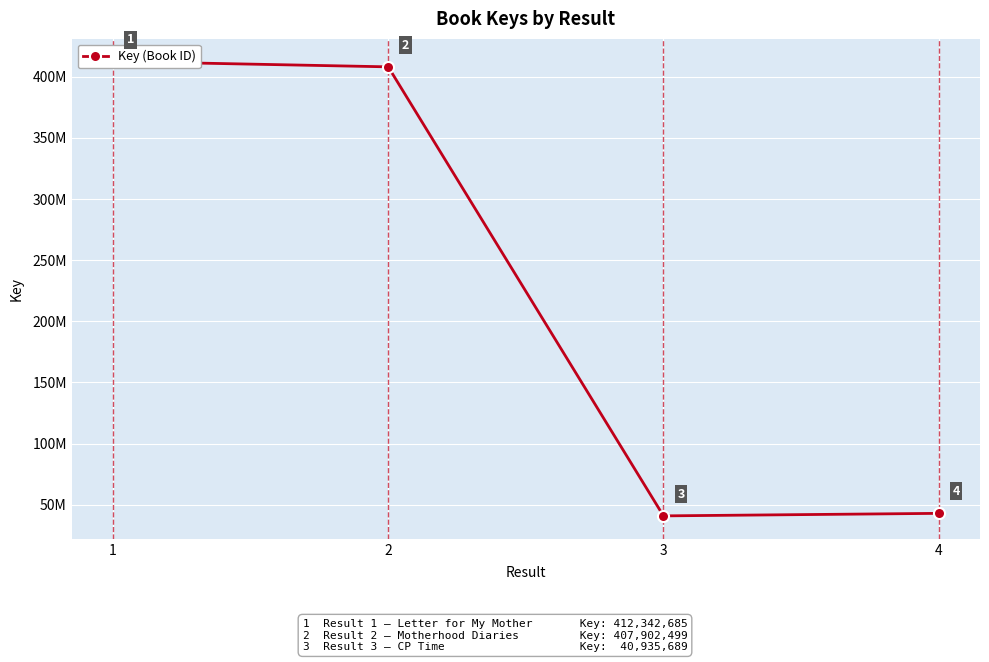

Read the value at 4, to the nearest 50.

43002550